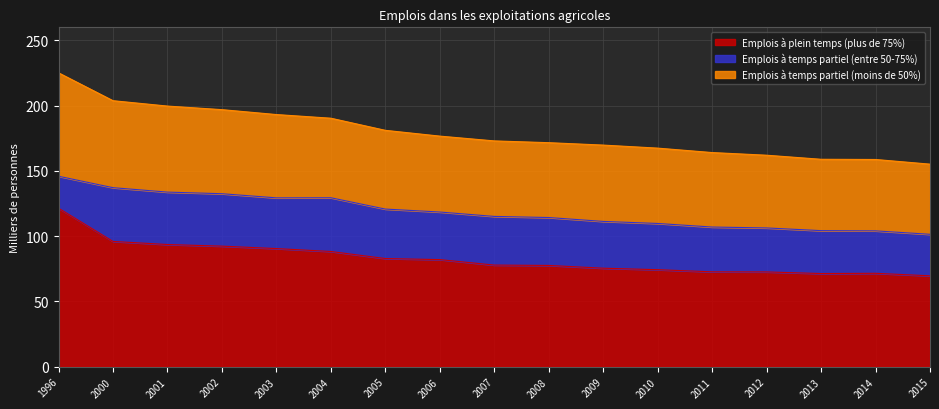

At which category is the sum across all series the highest?

1996